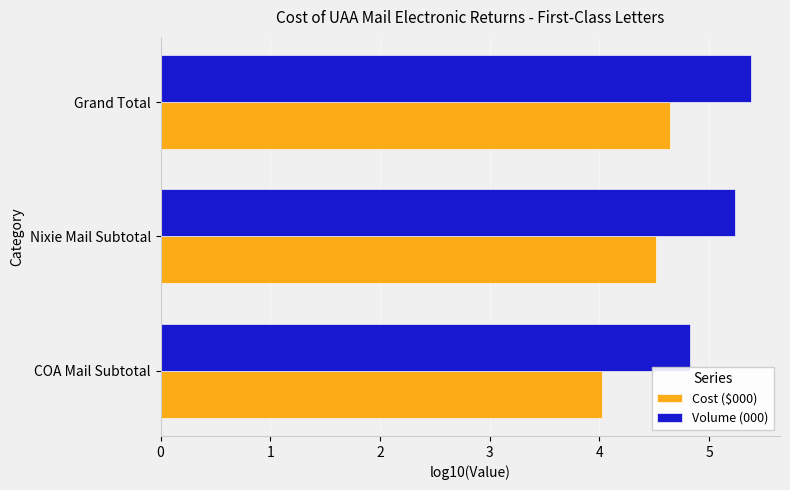

Read the Cost ($000) value at COA Mail Subtotal.

4.0